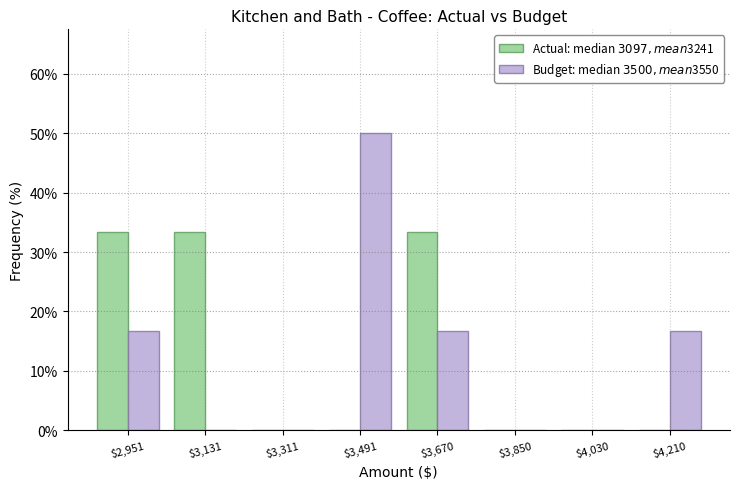

Reading left to right, list every range on the x-axis with the height of the bar of each series over it. Neither the bar edges nor the heights are printed on the chart, so give them approximately, as read against the axes.

2860 to 3040: Actual: median $3097, mean $3241=33	Budget: median $3500, mean $3550=17
3040 to 3220: Actual: median $3097, mean $3241=33	Budget: median $3500, mean $3550=0
3220 to 3400: Actual: median $3097, mean $3241=0	Budget: median $3500, mean $3550=0
3400 to 3580: Actual: median $3097, mean $3241=0	Budget: median $3500, mean $3550=50
3580 to 3760: Actual: median $3097, mean $3241=33	Budget: median $3500, mean $3550=17
3760 to 3940: Actual: median $3097, mean $3241=0	Budget: median $3500, mean $3550=0
3940 to 4120: Actual: median $3097, mean $3241=0	Budget: median $3500, mean $3550=0
4120 to 4300: Actual: median $3097, mean $3241=0	Budget: median $3500, mean $3550=17